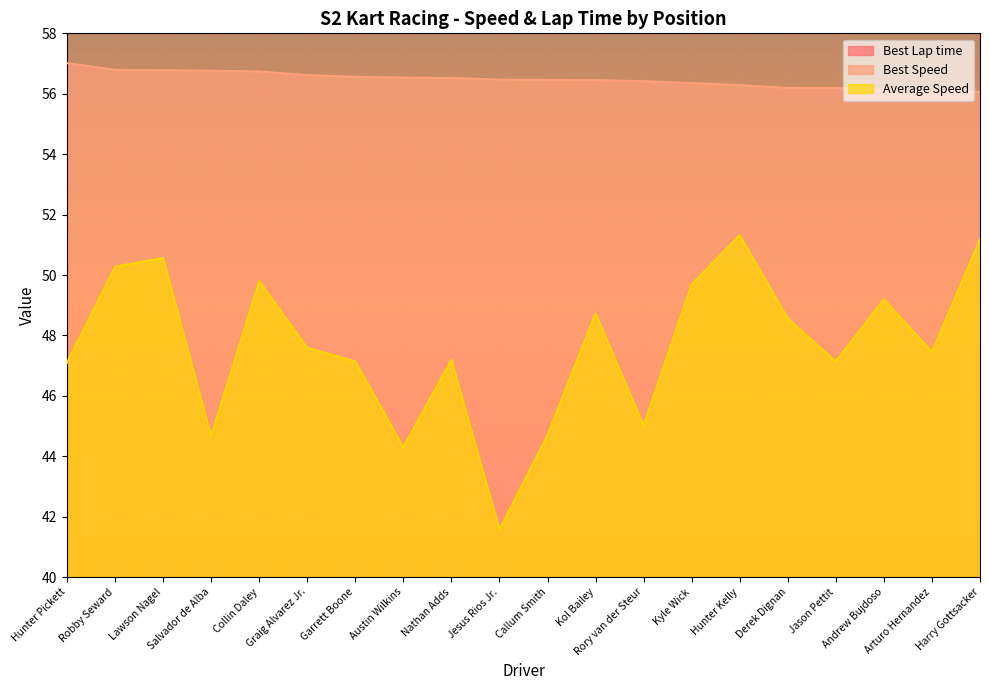

What is the difference between the second highest and minimum values in the Best Speed series?

0.7